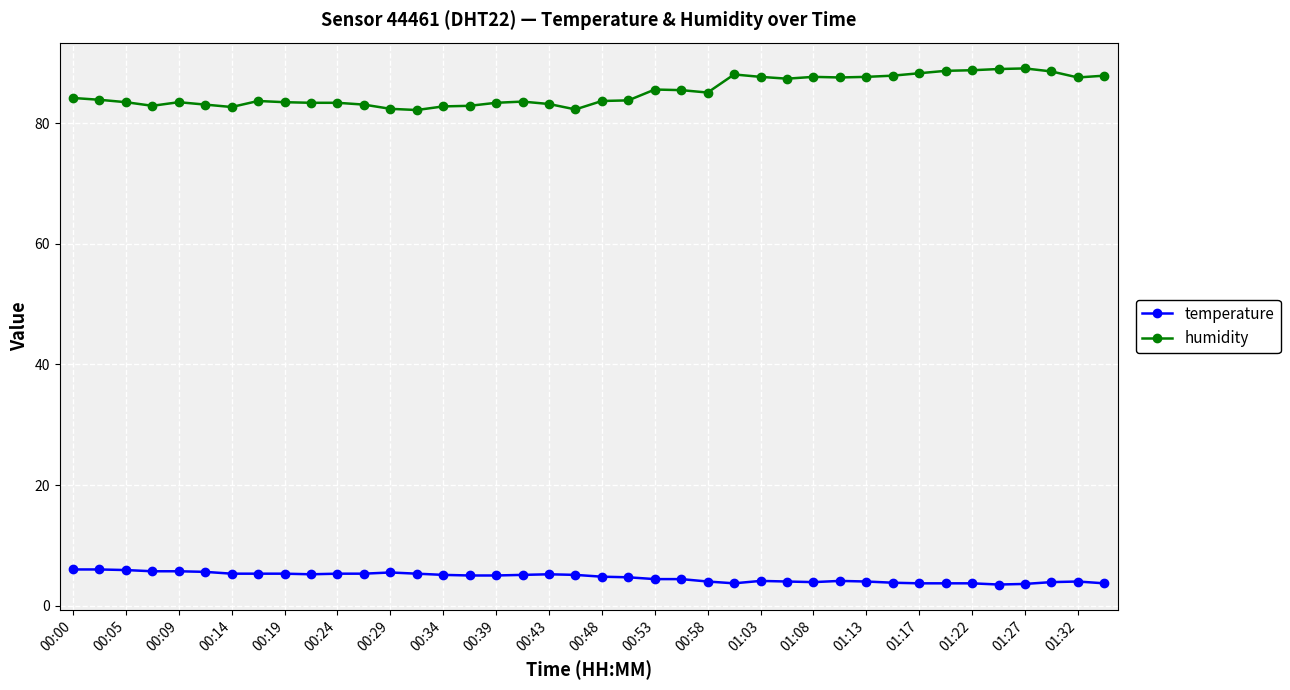

List the series in order of their peak value, lowest first.

temperature, humidity